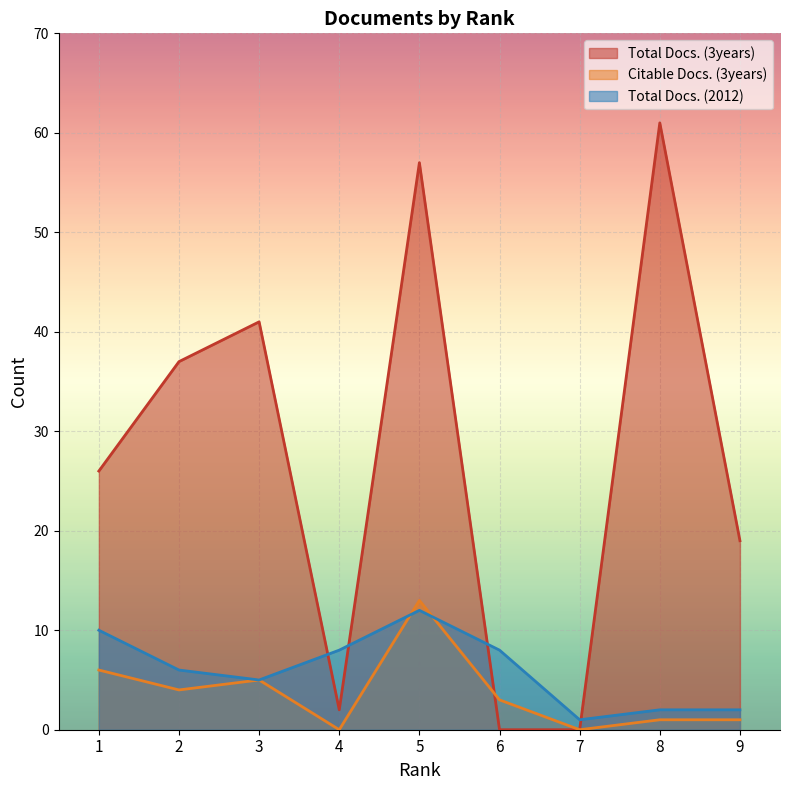

Where does the Citable Docs. (3years) series first go above 3?

1